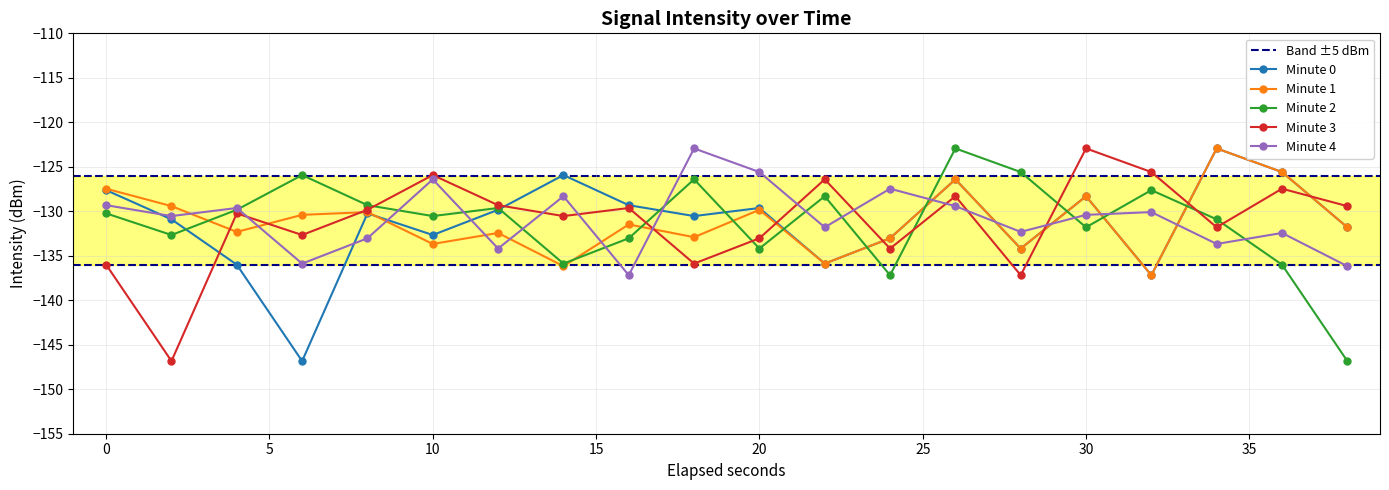

True or false: Minute 0 has more than 1 points higher than both neighbors.

True